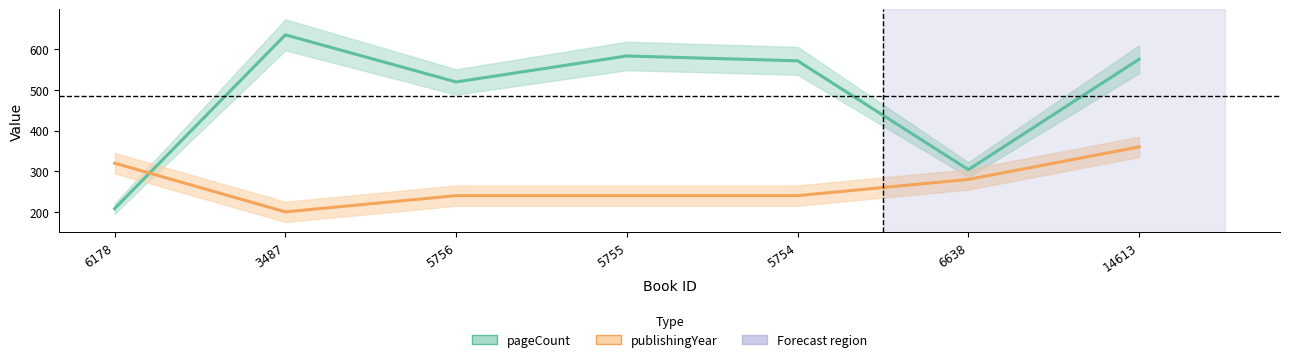

Which category has the lowest value across all series?

3487